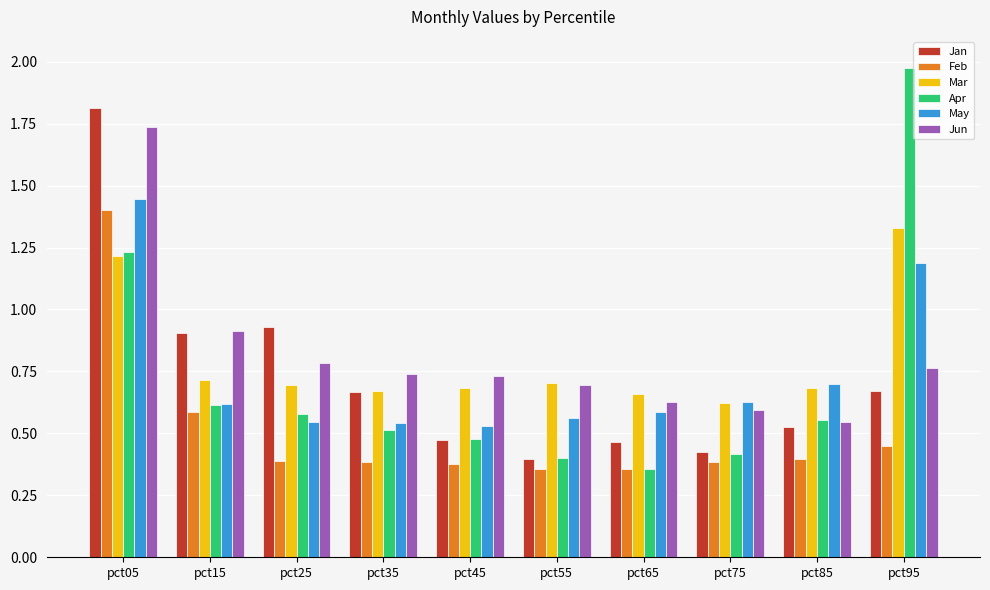

What is the total value across all series at pct95?

6.4